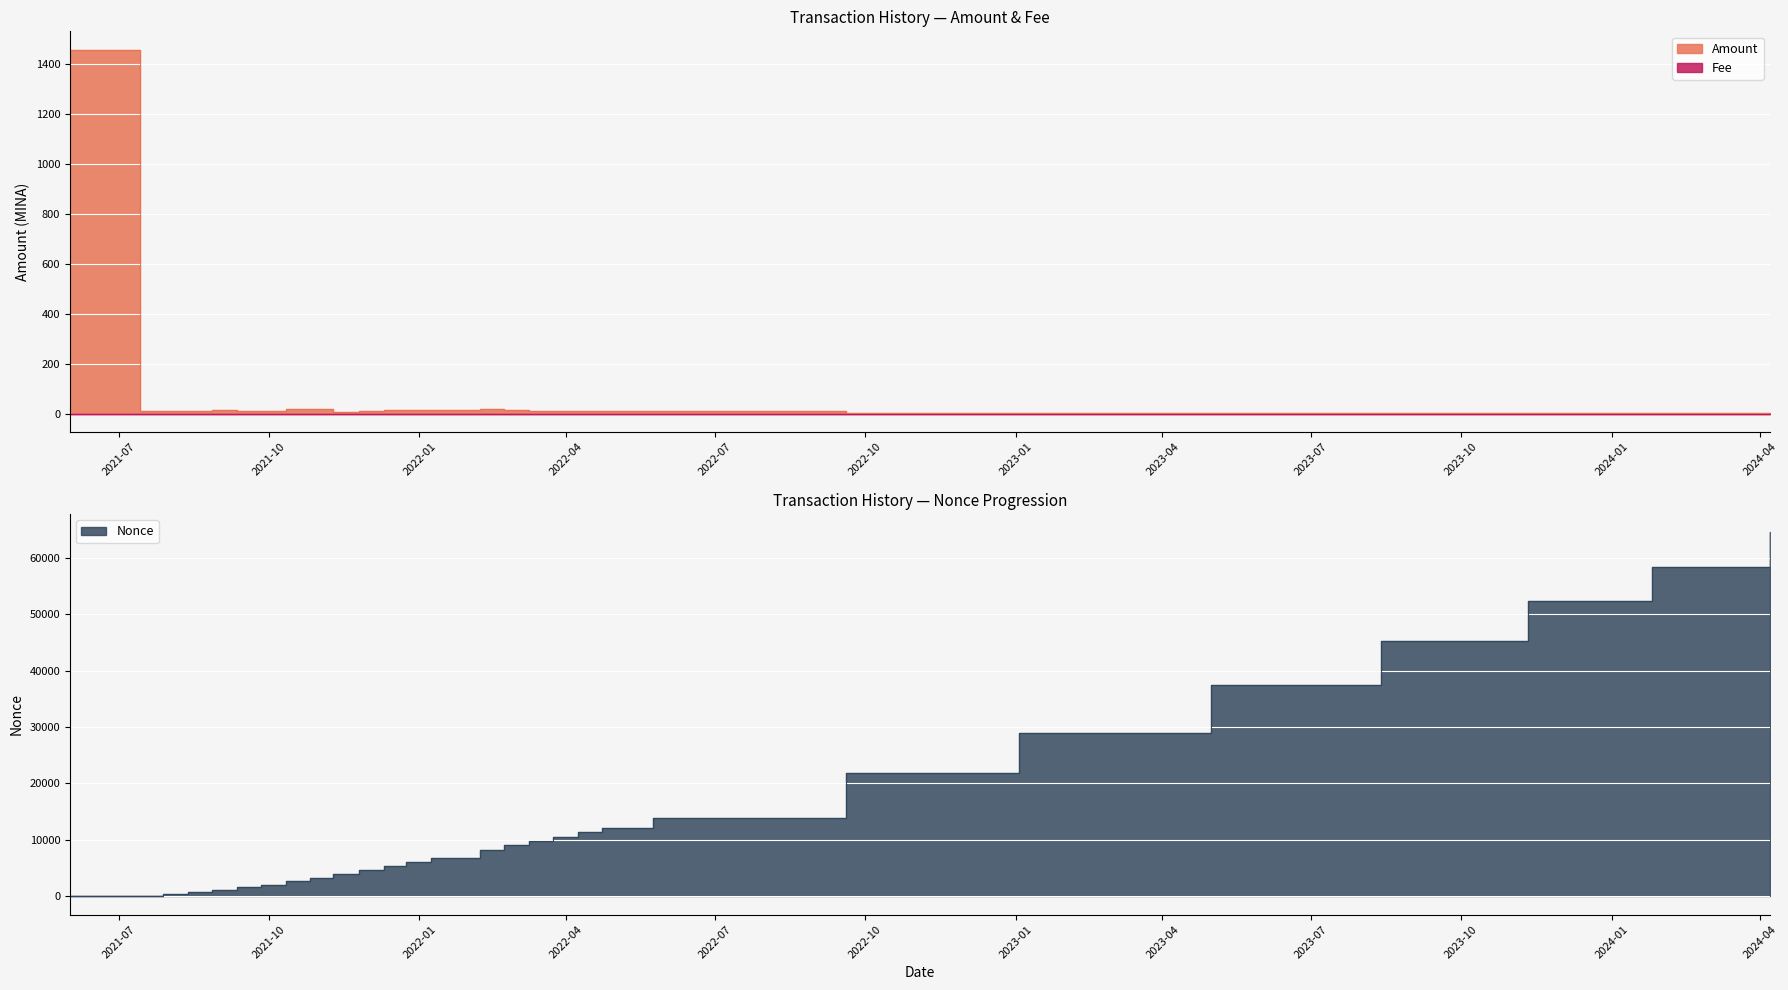

What is the sum of all Nonce values?

422490.0